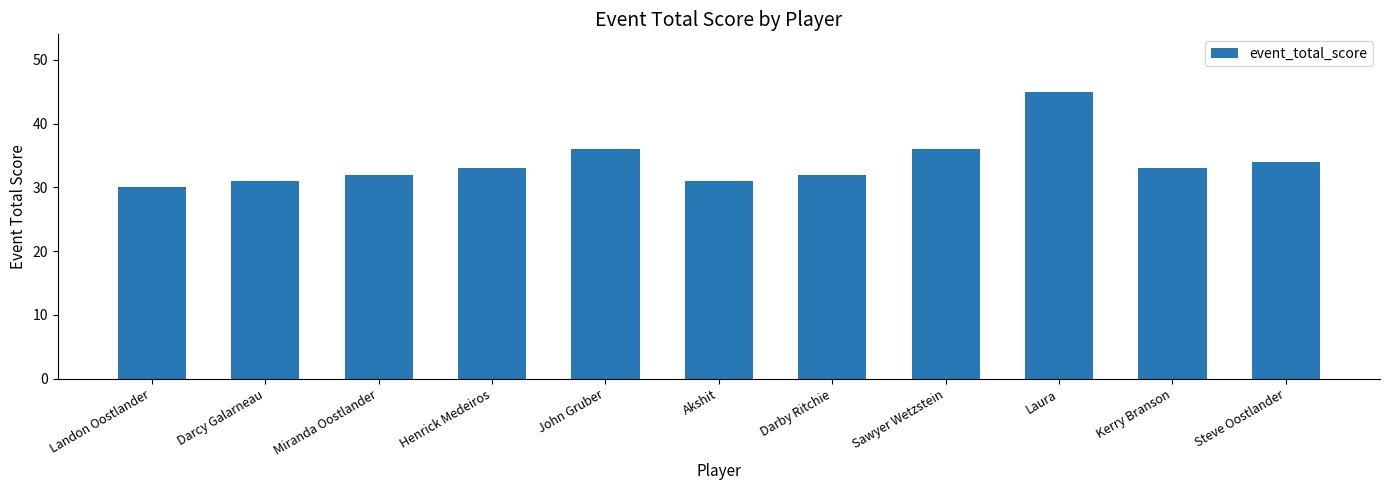

The chart shows a value of 45 at Landon Oostlander. True or false?

False